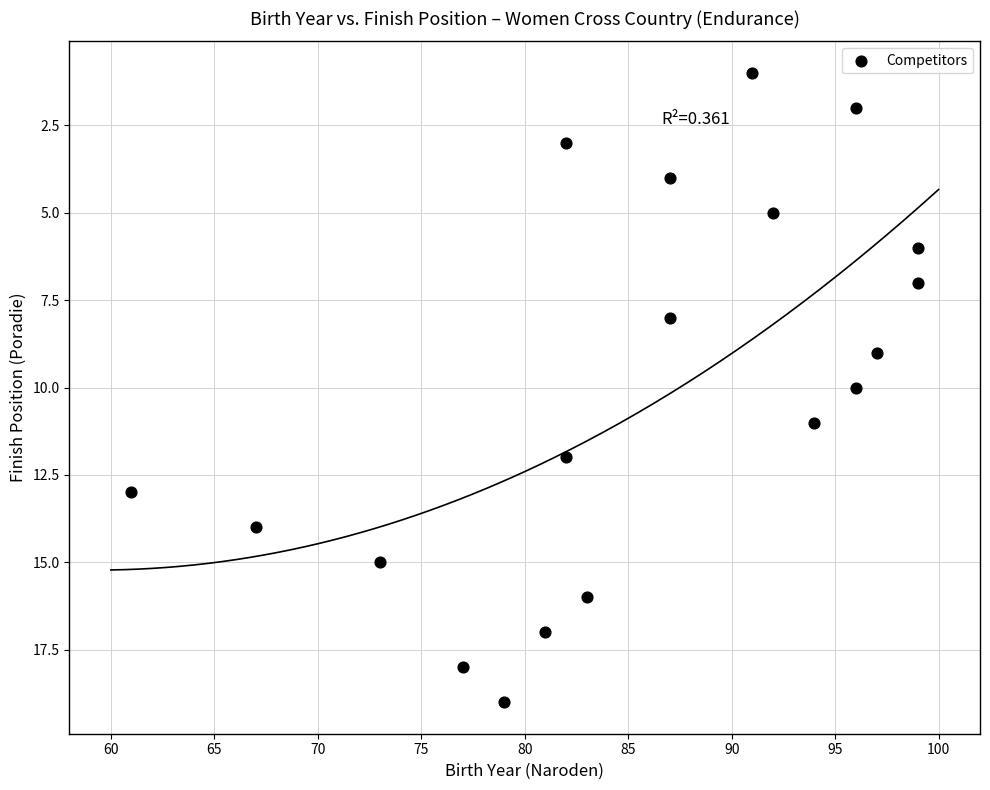

What is the range of X values (max minus min)?

38